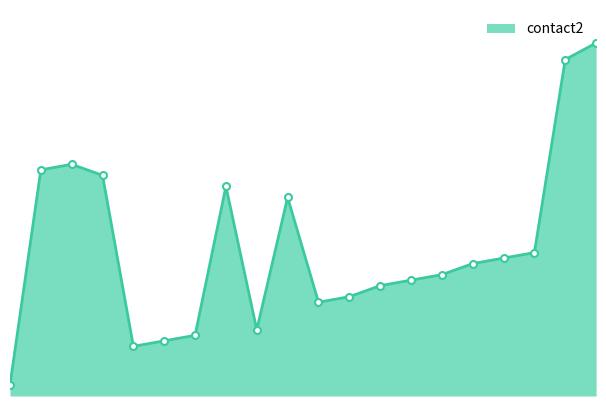

How many points are higher than both their immediate neighbors (excluding endpoints)?

3